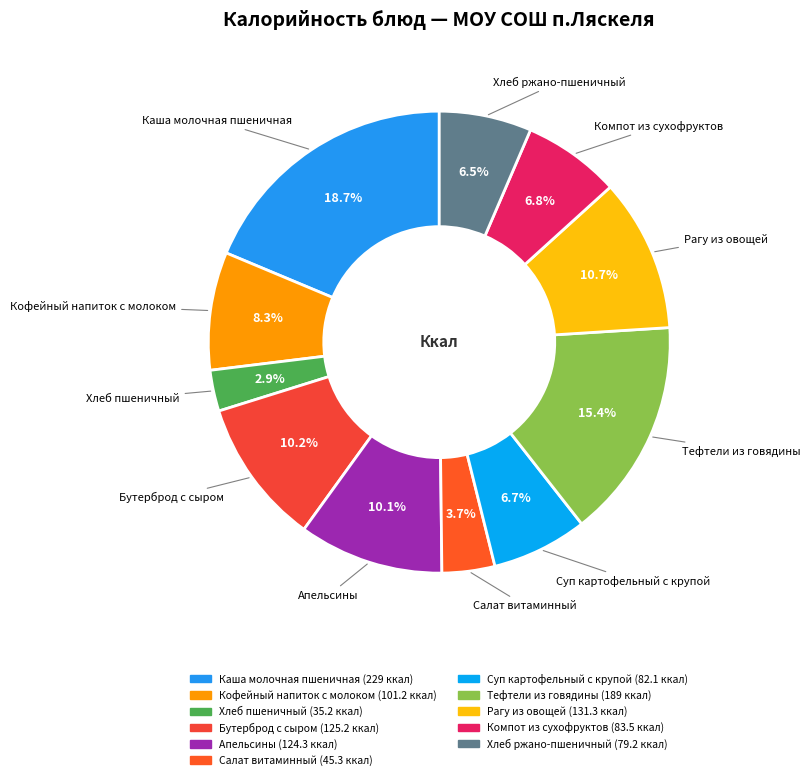

Approximately how many times larger is the value at Апельсины compared to Тефтели из говядины?

0.7